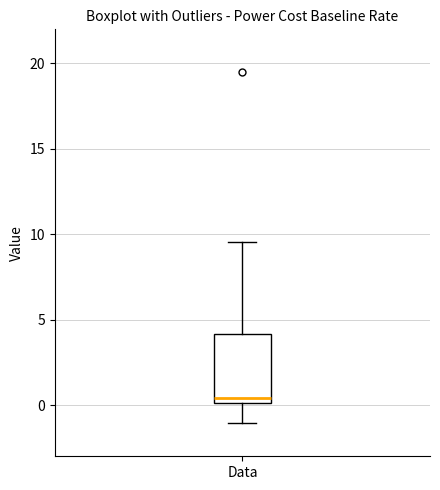

Transcribe this box plot: give where the median line is, the range the box spans, and where the two whiskers end, as read against the y-axis. The values are not printed on the chart, so give them approximately, as read against the axis.

median 0.5, box 0.0 to 4.0, whiskers -1.0 to 9.5